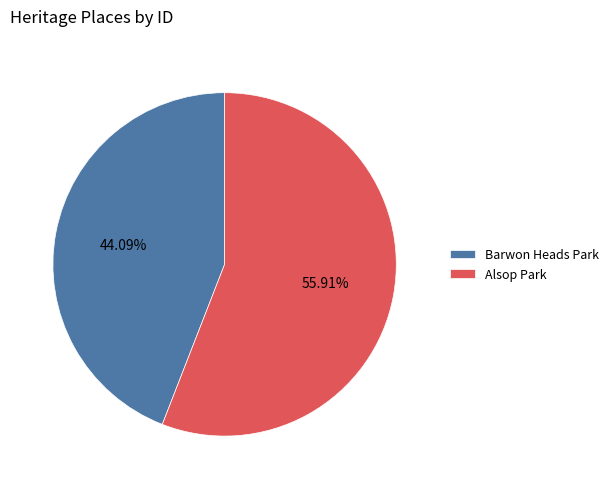

Which has a higher value, Barwon Heads Park or Alsop Park?

Alsop Park